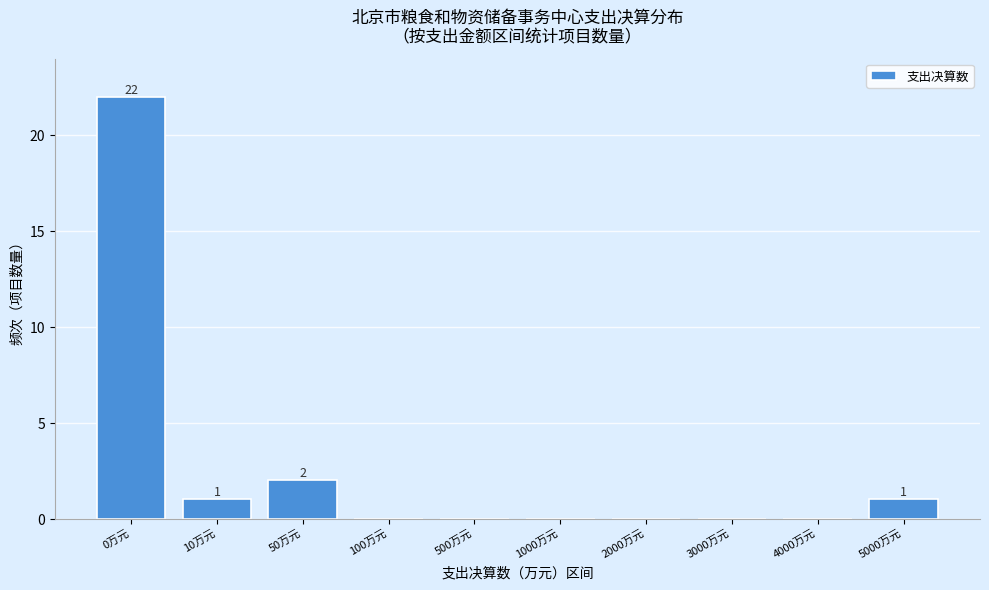

Reading right to left, list all the values displayed in this chart.

5000万元=1	4000万元=0	3000万元=0	2000万元=0	1000万元=0	500万元=0	100万元=0	50万元=2	10万元=1	0万元=22